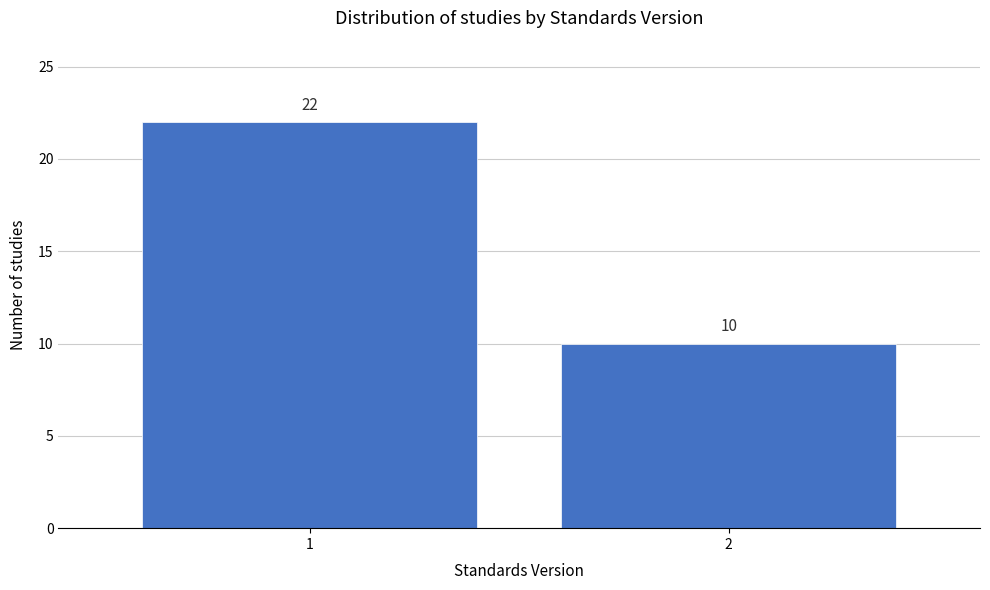

Reading left to right, list all the values displayed in this chart.

1=22	2=10